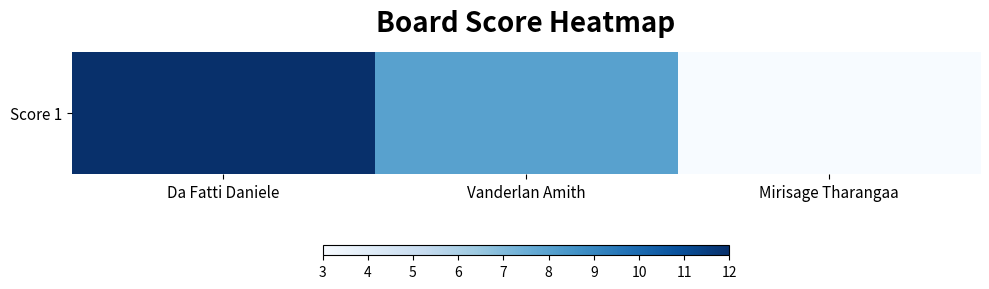

Rank the categories by value from highest to lowest.

Da Fatti Daniele, Vanderlan Amith, Mirisage Tharangaa